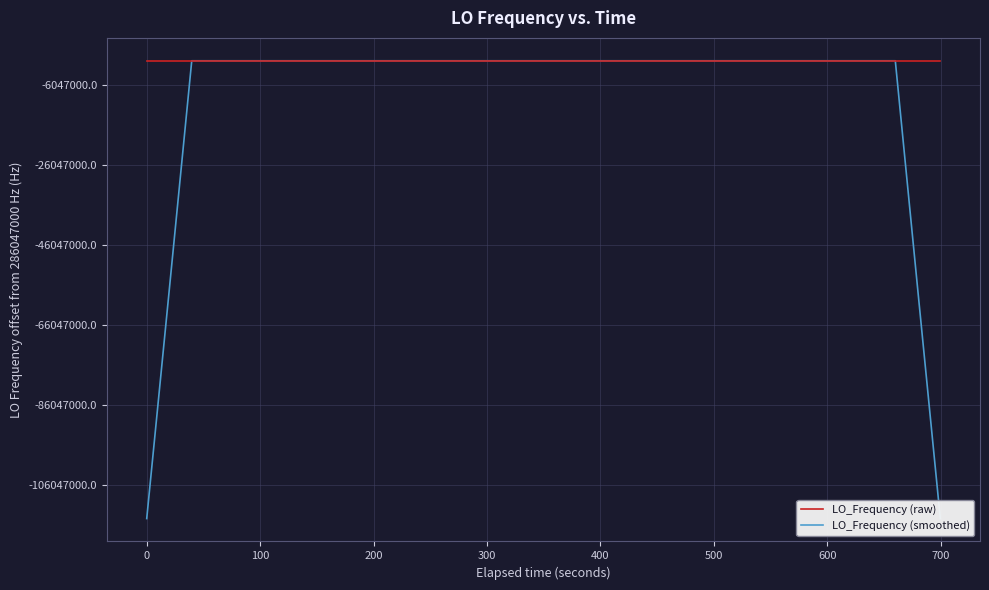

Is this an area chart (filled region under the line)?

No